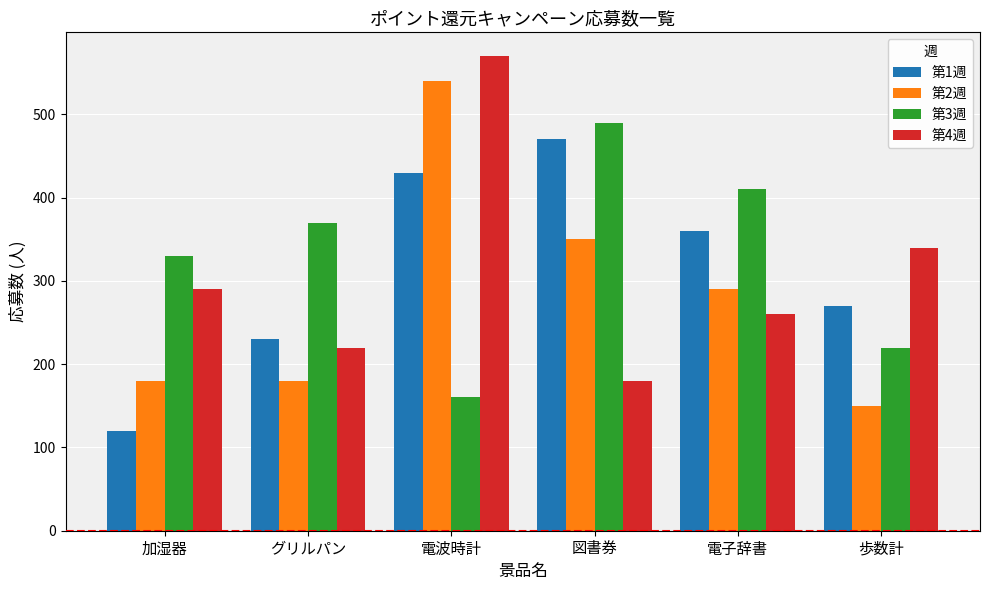

What is the difference between the 第1週 values at 図書券 and 電波時計?

40